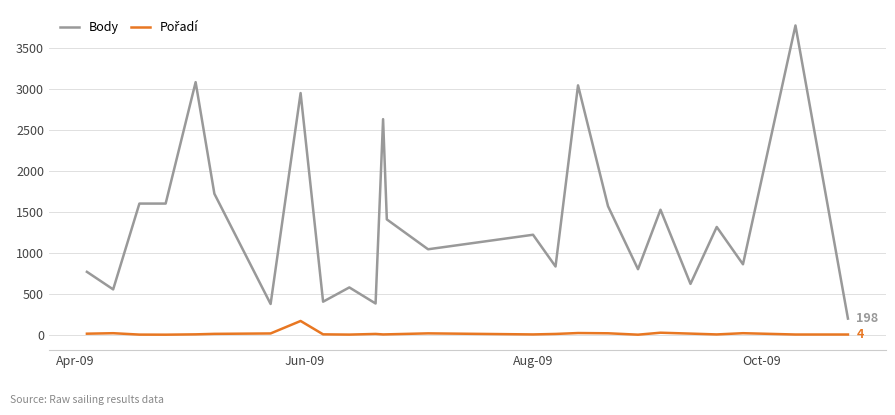

What is the maximum value for Body?

3771